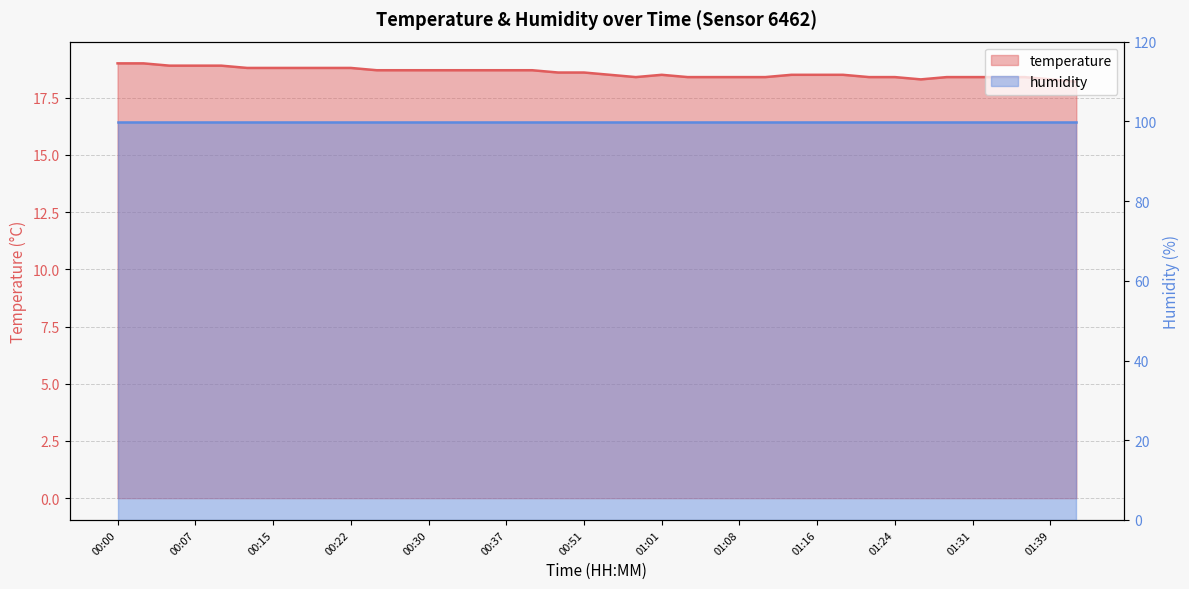

Between 01:06 and 01:26, which is larger?

01:06